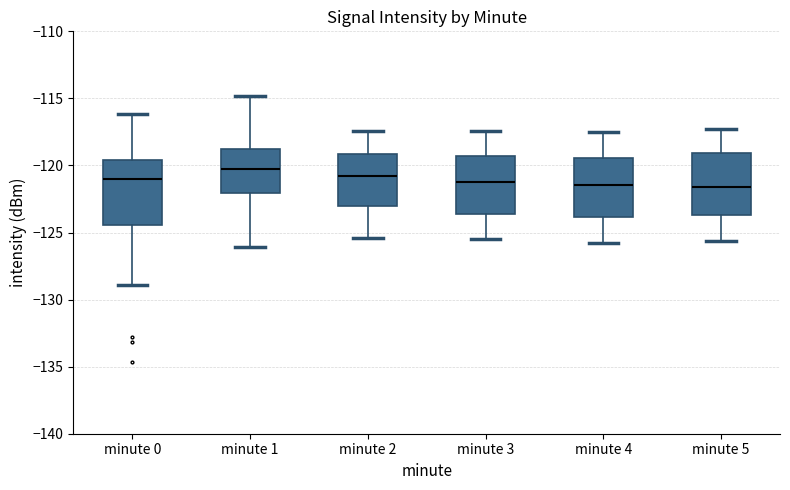

Reading left to right, read every box against the y-axis: the position of its median line, the range the box covers, and the ends of its whiskers. The values are not printed on the chart, so give them approximately, as read against the axis.

minute 0: median -121.0, box -124.5 to -119.5, whiskers -129.0 to -116.0
minute 1: median -120.5, box -122.0 to -119.0, whiskers -126.0 to -115.0
minute 2: median -121.0, box -123.0 to -119.0, whiskers -125.5 to -117.5
minute 3: median -121.0, box -123.5 to -119.5, whiskers -125.5 to -117.5
minute 4: median -121.5, box -124.0 to -119.5, whiskers -126.0 to -117.5
minute 5: median -121.5, box -123.5 to -119.0, whiskers -125.5 to -117.5